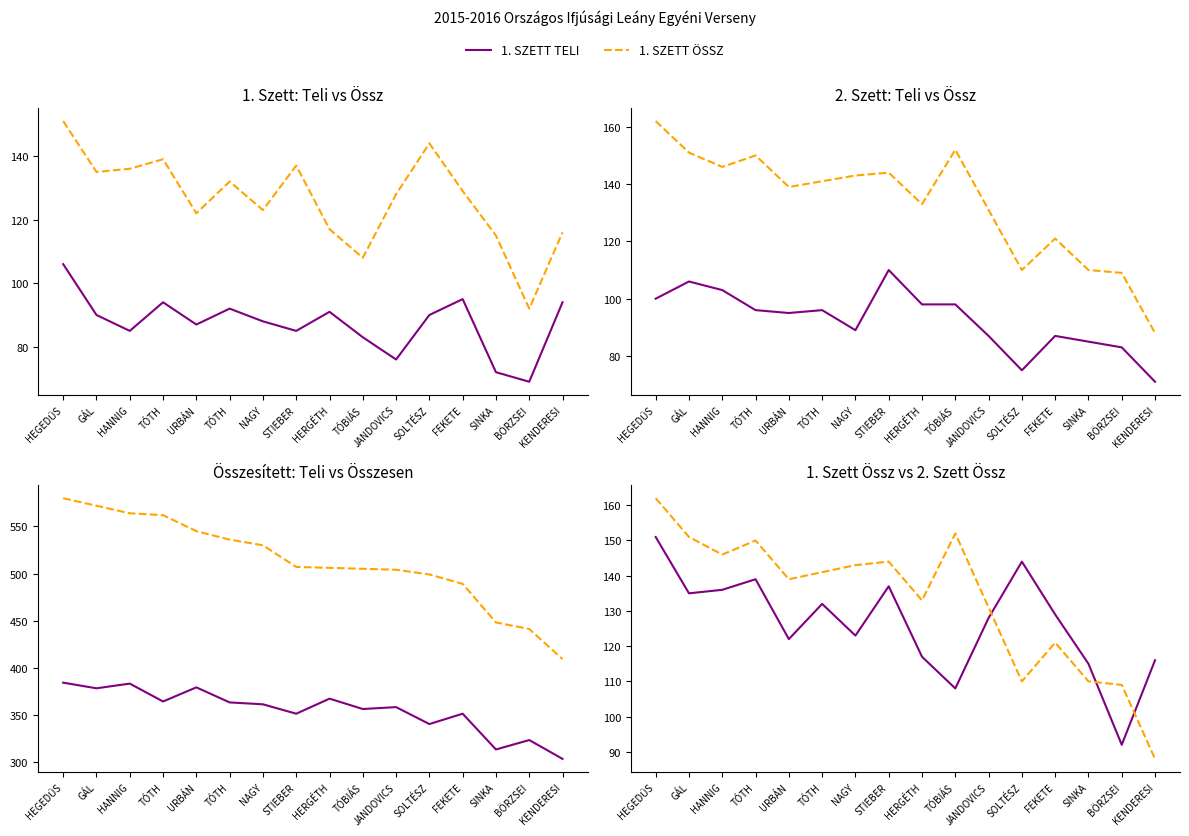

What is the sum of all ÖSSZESEN values?

8197